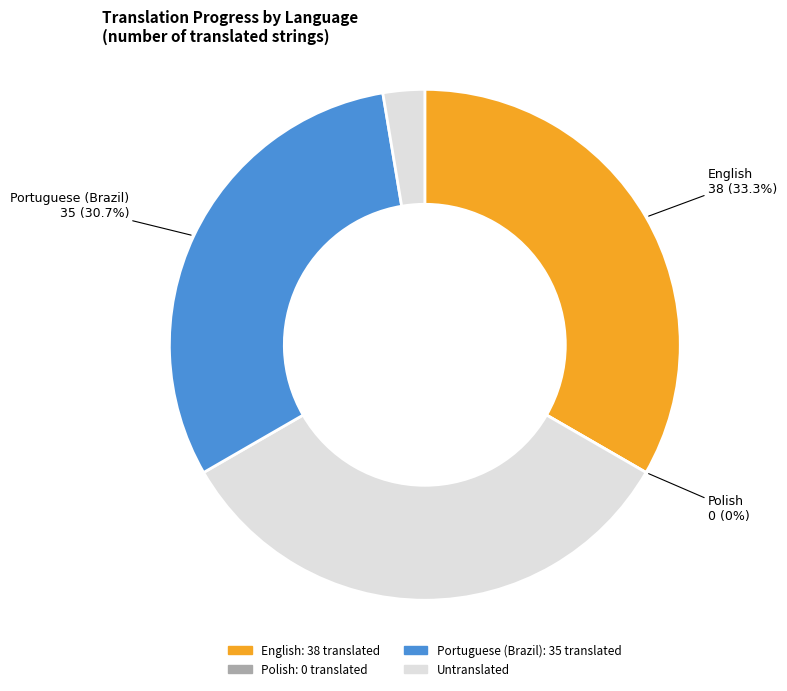

Is the sum of Polish and Portuguese (Brazil) greater than half?

No